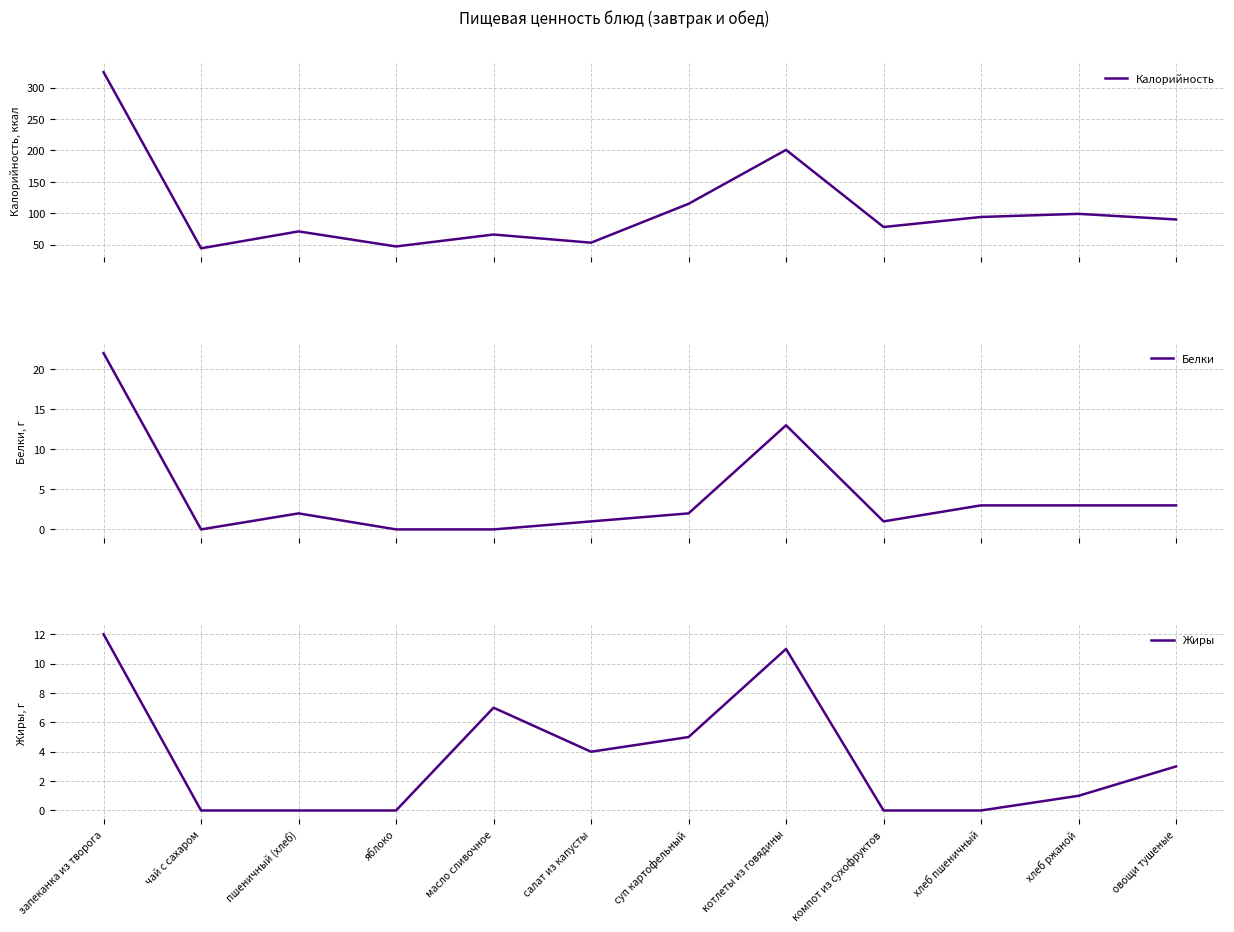

Where do Белки and Жиры first cross each other?

суп картофельный and котлеты из говядины